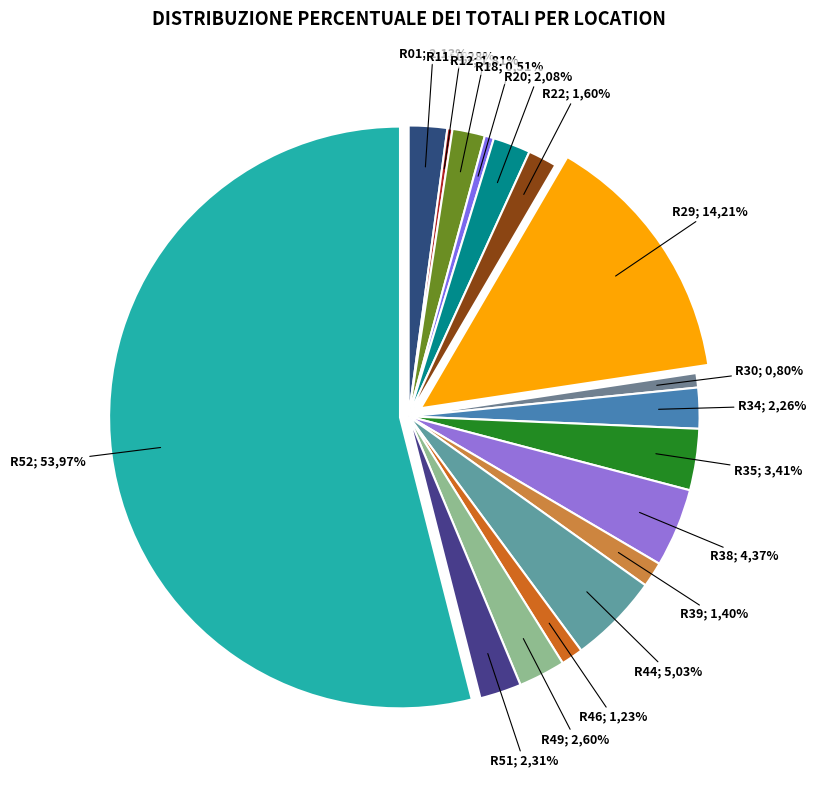

How many slices are in this pie chart?

17